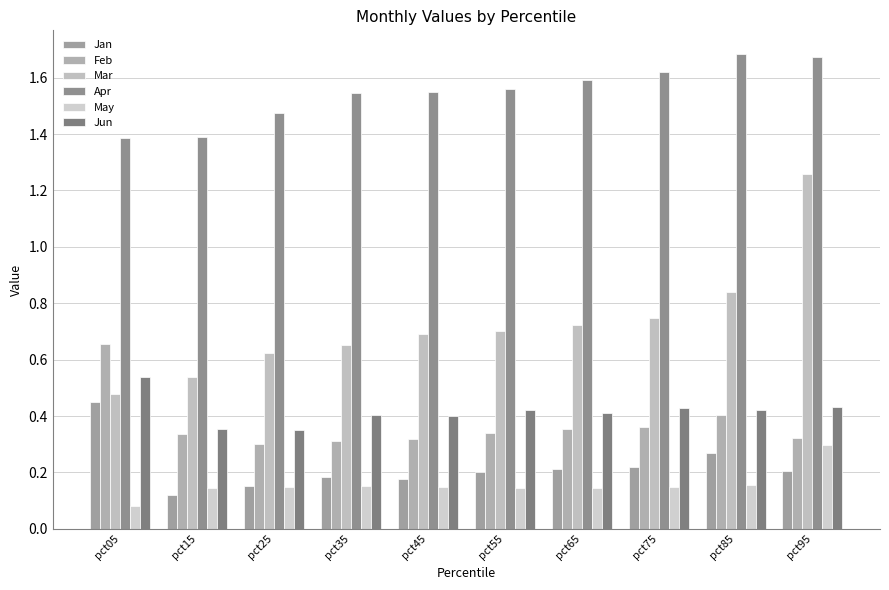

Count the Jun values in the range 0 to 1.

10